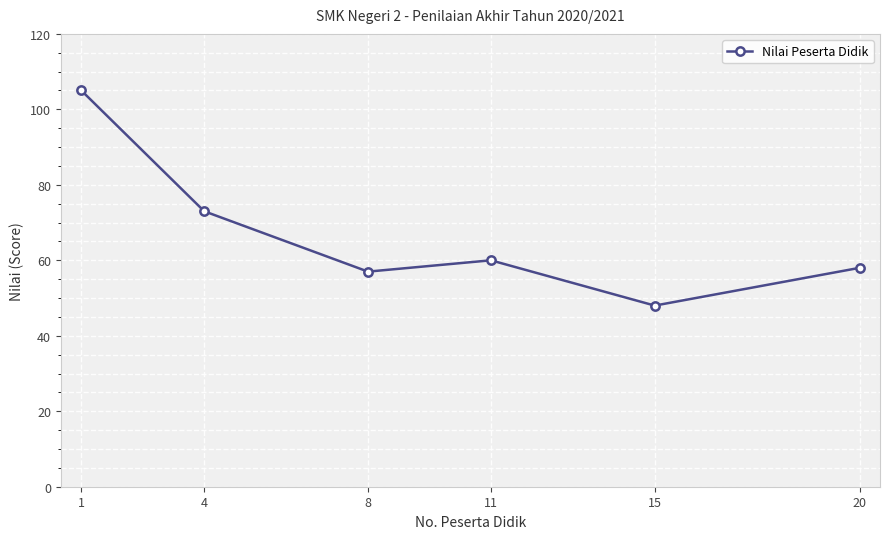

Where does the data first go above 60?

1